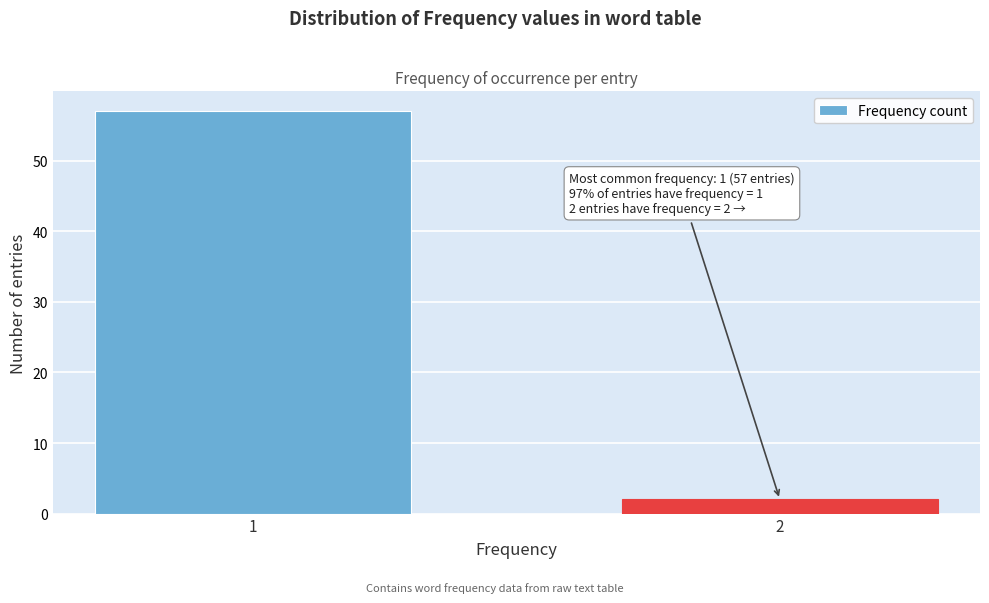

Reading right to left, what are all the values shown in this chart?

2=2	1=57